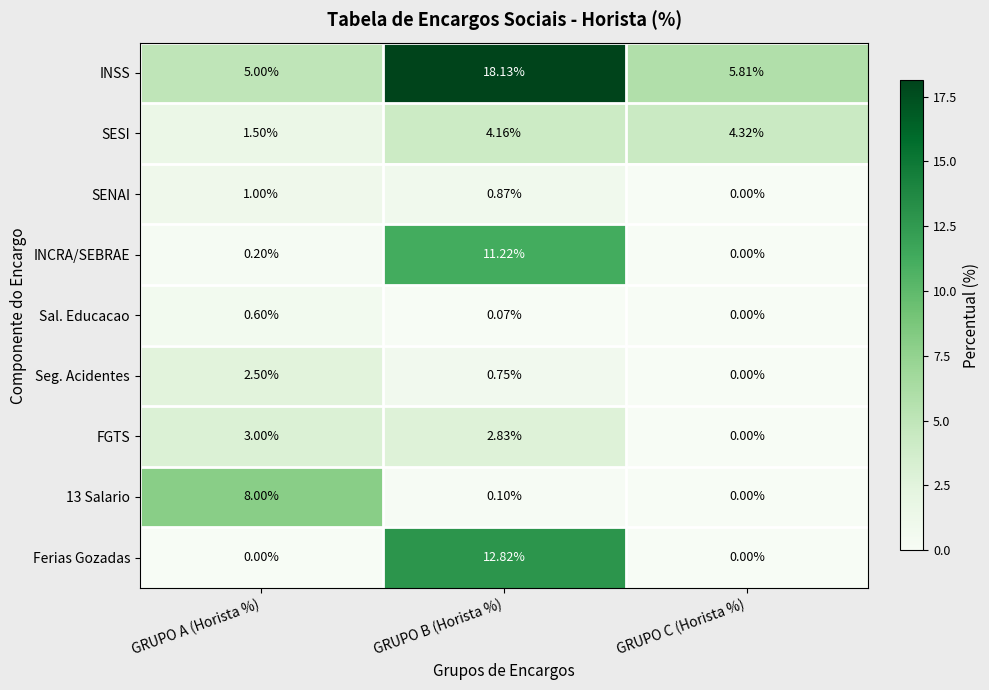

What is the spread (max minus min) of values at GRUPO A (Horista %)?

8.0